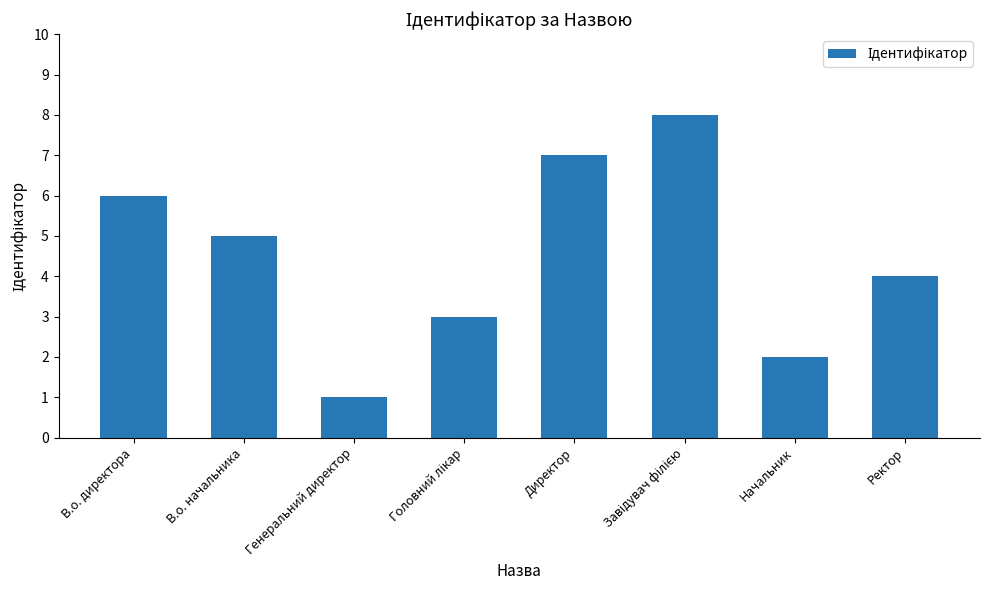

How many distinct data groups are displayed?

1